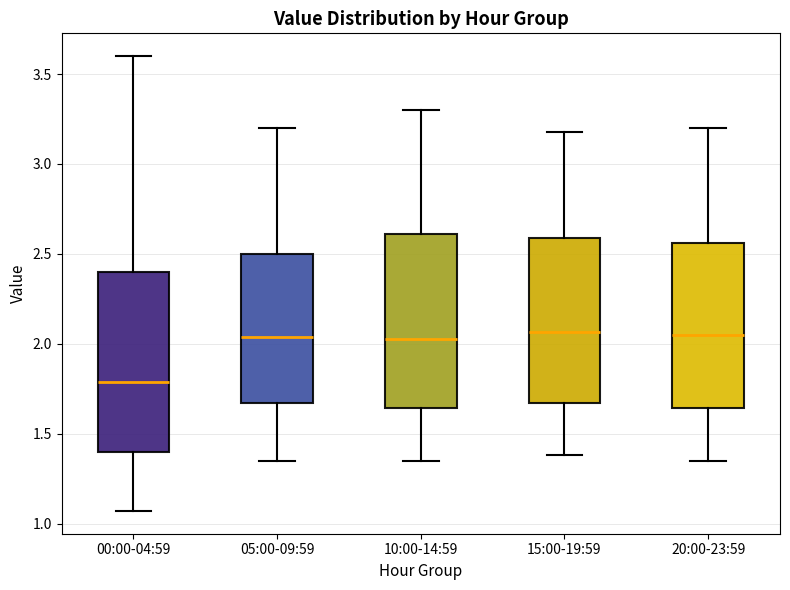

Reading left to right, transcribe this box plot: for each box, give where its median line is, the range the box spans, and where its two whiskers end, as read against the y-axis. The values are not printed on the chart, so give them approximately, as read against the axis.

00:00-04:59: median 1.80, box 1.40 to 2.40, whiskers 1.05 to 3.60
05:00-09:59: median 2.05, box 1.65 to 2.50, whiskers 1.35 to 3.20
10:00-14:59: median 2.05, box 1.65 to 2.60, whiskers 1.35 to 3.30
15:00-19:59: median 2.05, box 1.65 to 2.60, whiskers 1.40 to 3.20
20:00-23:59: median 2.05, box 1.65 to 2.55, whiskers 1.35 to 3.20